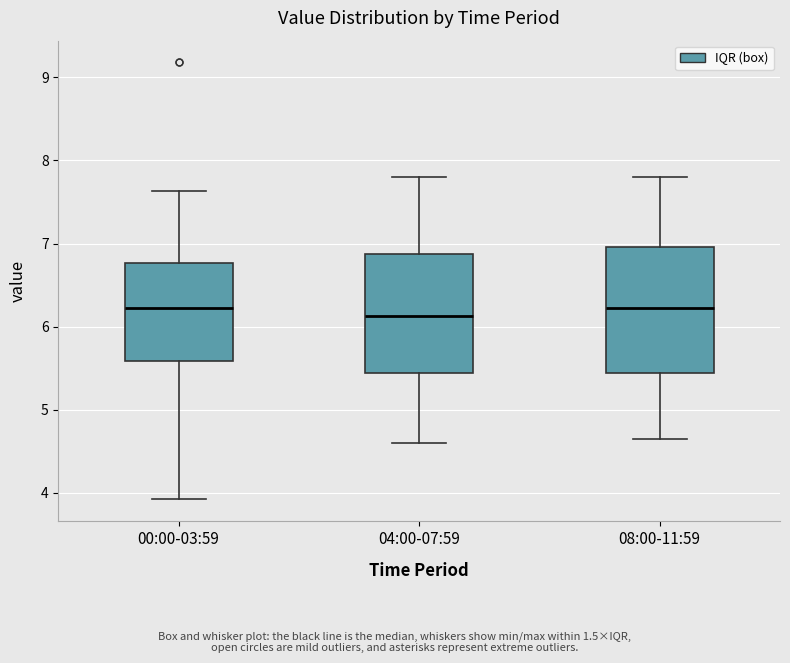

Reading left to right, transcribe this box plot: for each box, give where its median line is, the range the box spans, and where its two whiskers end, as read against the y-axis. The values are not printed on the chart, so give them approximately, as read against the axis.

00:00-03:59: median 6.2, box 5.6 to 6.8, whiskers 3.9 to 7.6
04:00-07:59: median 6.1, box 5.4 to 6.9, whiskers 4.6 to 7.8
08:00-11:59: median 6.2, box 5.4 to 7.0, whiskers 4.7 to 7.8